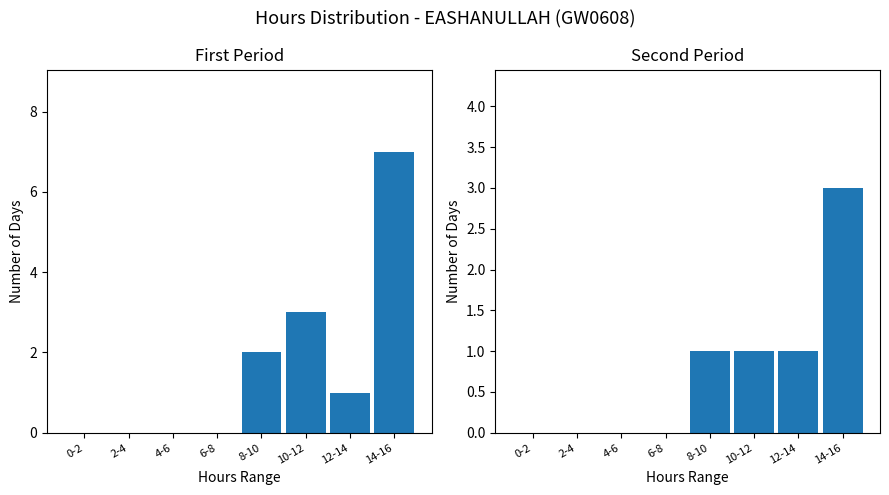

How many bars are there in total?

8